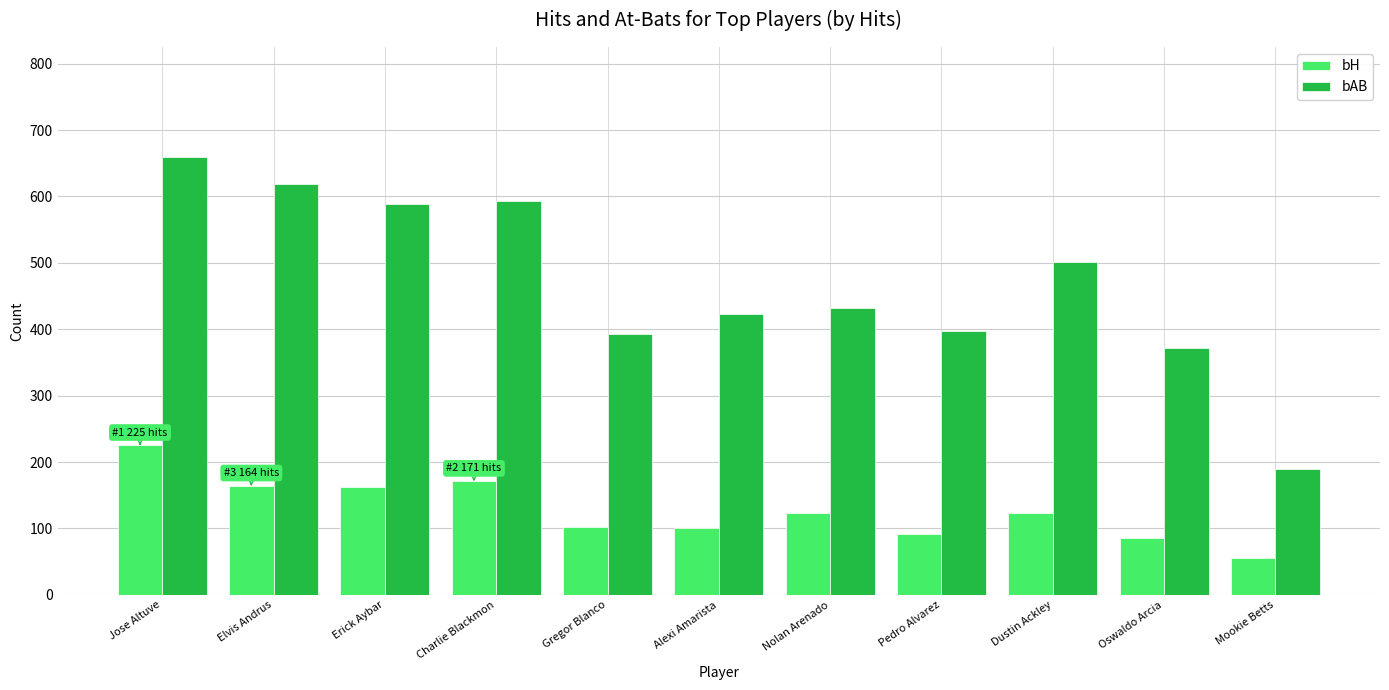

Count the number of categories in the chart.

11